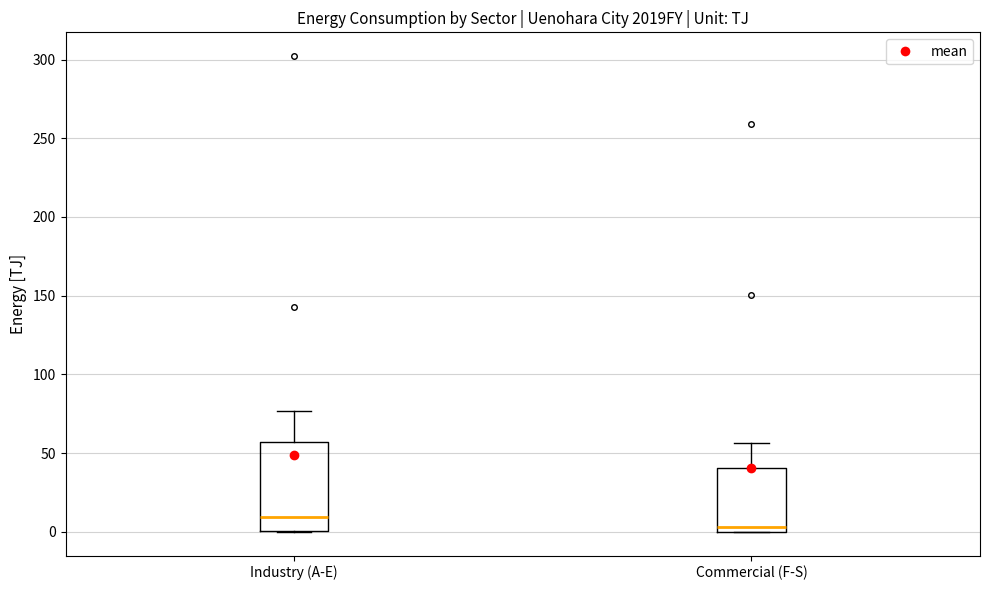

Where is the upper edge of the box for Commercial (F-S) on the y-axis? The values are not printed on the chart, so give them approximately, as read against the axis.

40